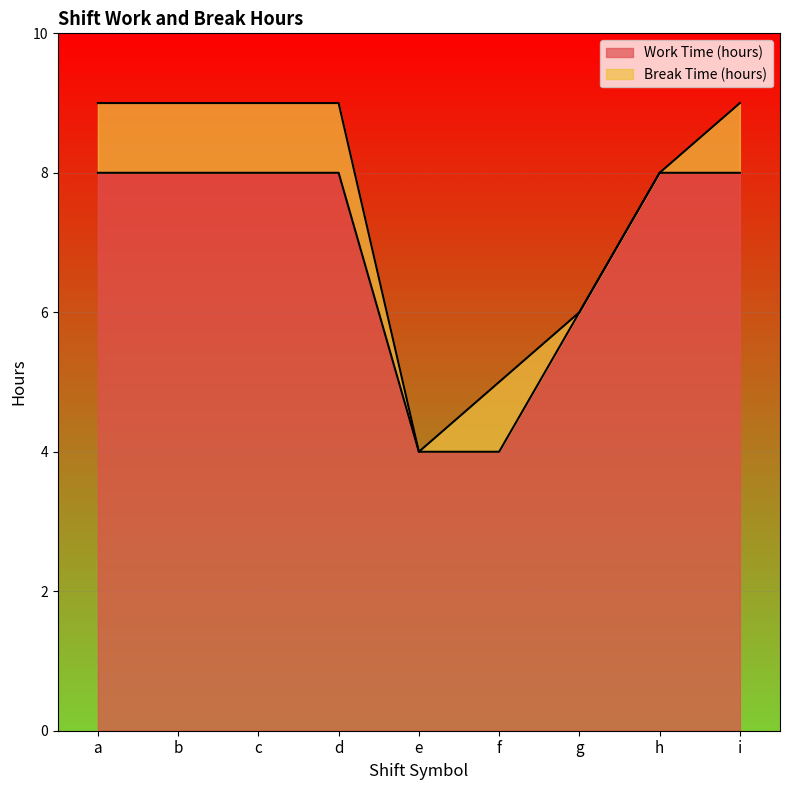

Which category has the lowest value across all series?

e